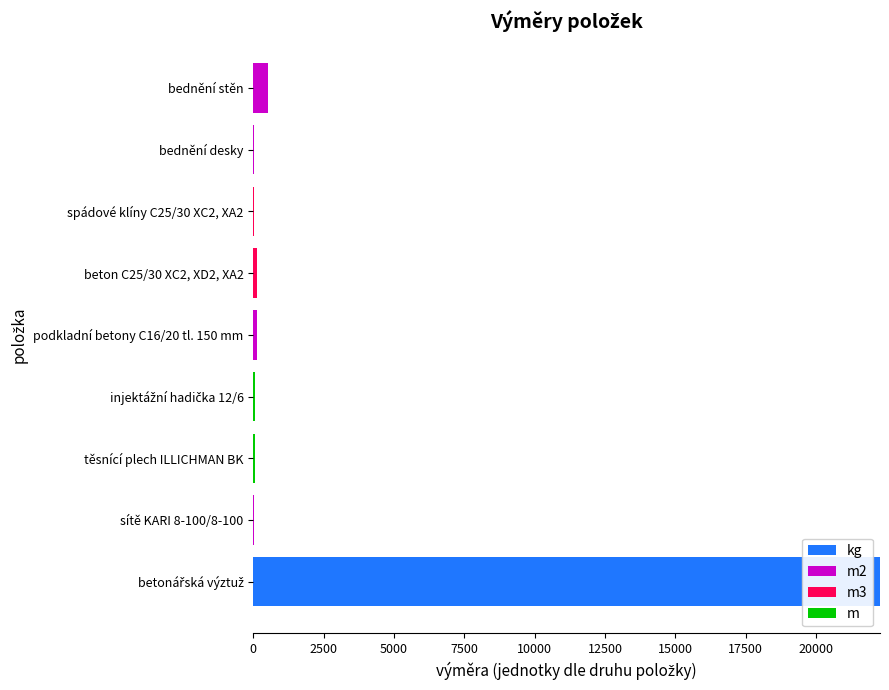

The value of kg at bednění desky is 9933.0. True or false?

False